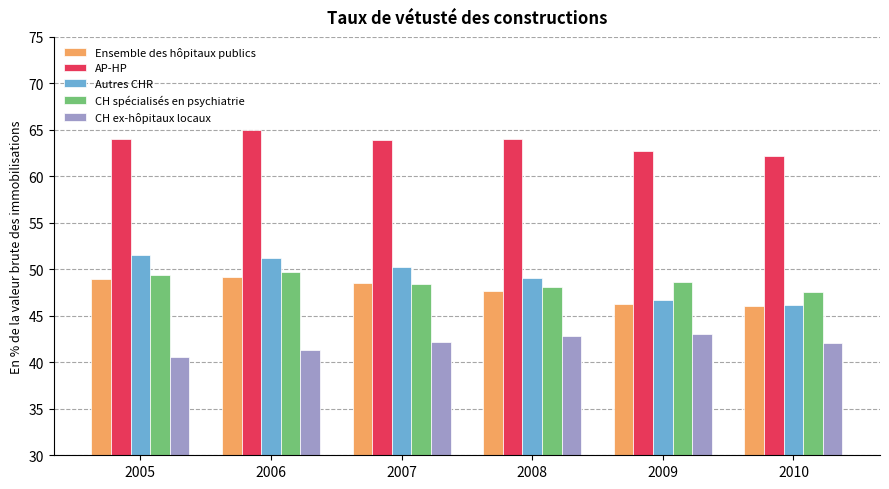

Where does the AP-HP series first go above 63?

2005